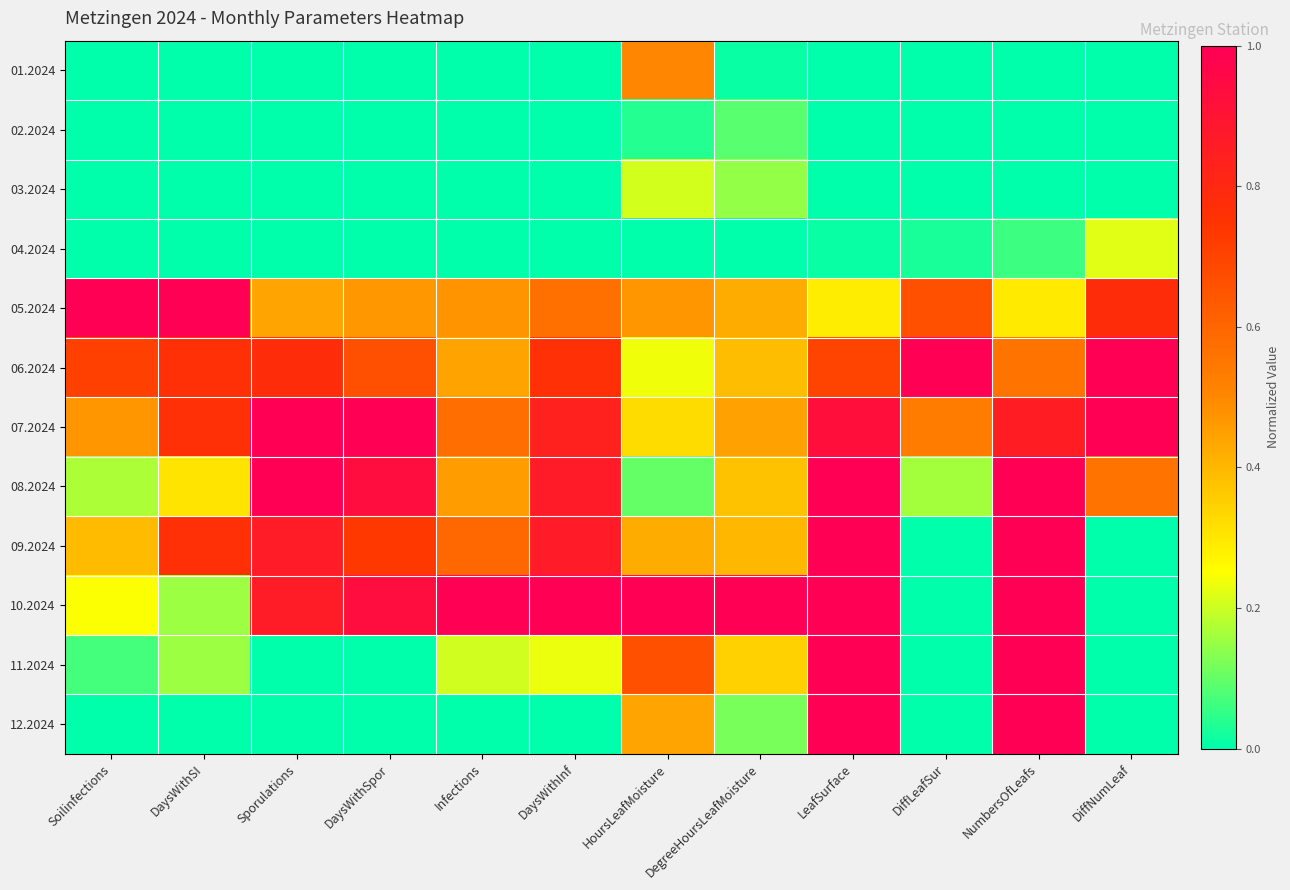

At DaysWithSI, list the series in order from largest to smallest.

05.2024, 06.2024, 07.2024, 09.2024, 08.2024, 10.2024, 11.2024, 01.2024, 02.2024, 03.2024, 04.2024, 12.2024